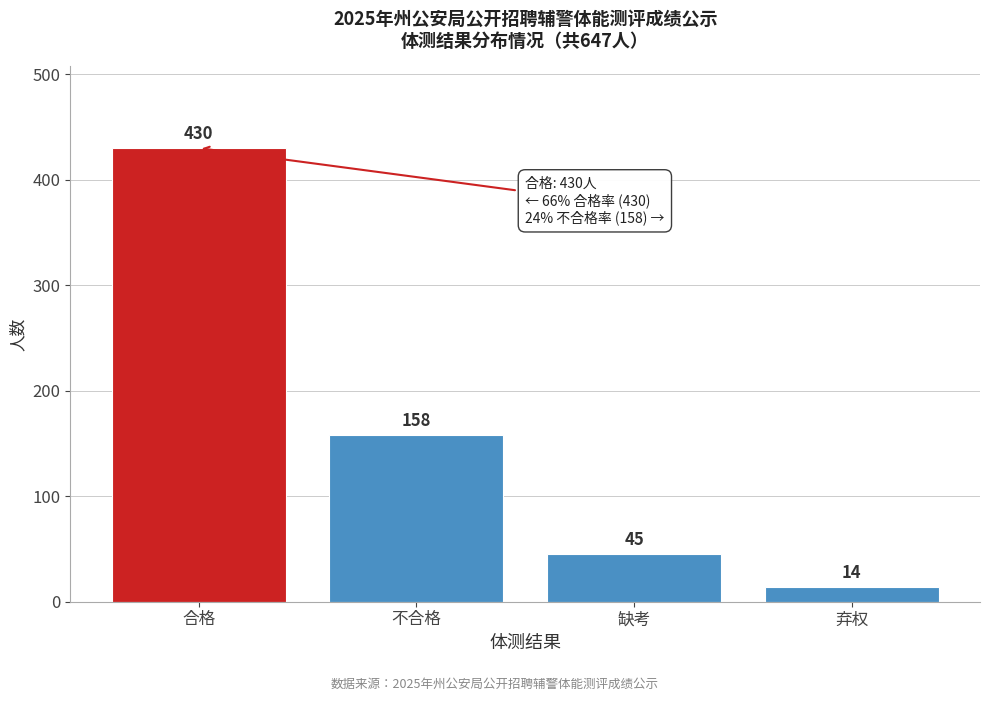

Reading left to right, extract all data points from this chart.

合格=430	不合格=158	缺考=45	弃权=14